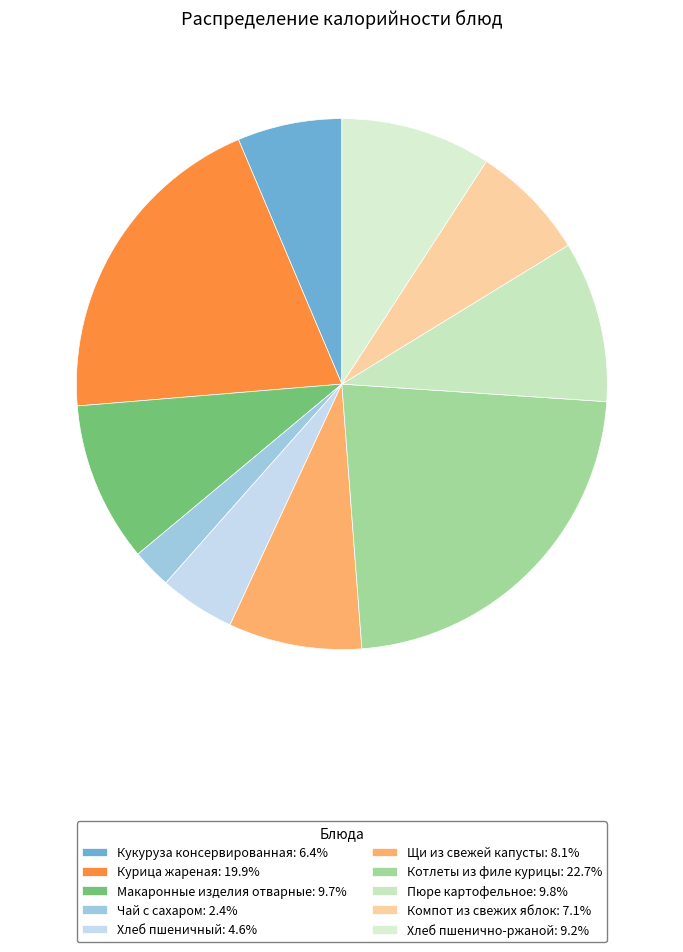

Is it true that Щи из свежей капусты is 8% of the pie?

True